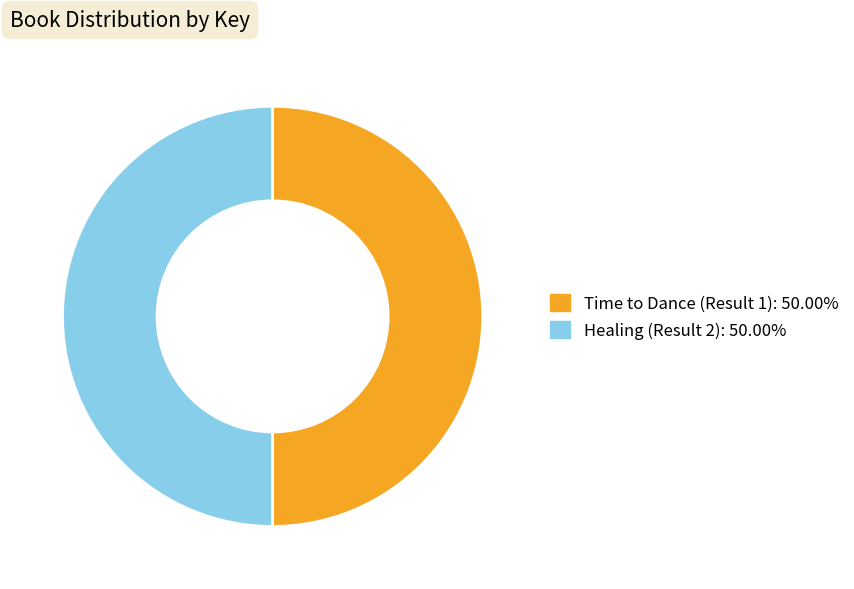

Is the sum of Time to Dance (Result 1): 50.00% and Healing (Result 2): 50.00% greater than half?

Yes